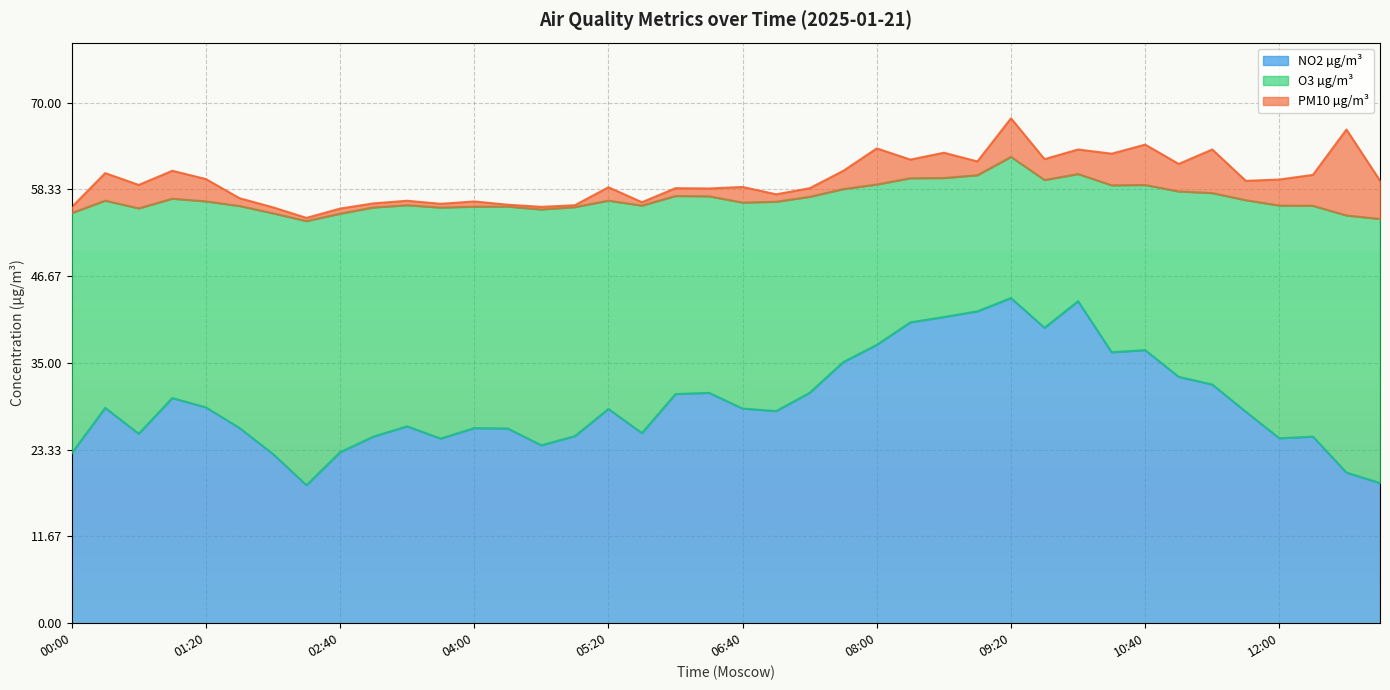

Reading left to right, what are all the values shown in this chart?

NO2 µg/m³: 22.9	29.0	25.5	30.3	29.0	26.3	22.8	18.6	23.0	25.1	26.5	24.8	26.2	26.2	23.9	25.2	28.8	25.6	30.8	31.0	28.9	28.5	31.0	35.1	37.4	40.5	41.2	41.9	43.7	39.7	43.3	36.4	36.7	33.1	32.1	28.4	24.9	25.1	20.3	18.8
O3 µg/m³: 32.3	27.9	30.3	26.8	27.7	29.8	32.4	35.5	32.1	30.8	29.7	31.1	29.8	29.8	31.7	30.8	28.0	30.6	26.6	26.4	27.7	28.1	26.4	23.3	21.6	19.4	18.7	18.3	19.0	19.9	17.1	22.4	22.2	24.9	25.7	28.4	31.3	31.0	34.6	35.5
PM10 µg/m³: 0.8	3.7	3.1	3.8	3.0	1.0	0.8	0.4	0.7	0.6	0.6	0.5	0.7	0.2	0.3	0.2	1.8	0.5	1.1	1.1	2.1	1.0	1.1	2.5	4.8	2.5	3.4	1.9	5.2	2.8	3.3	4.2	5.4	3.7	5.9	2.6	3.5	4.2	11.6	5.2